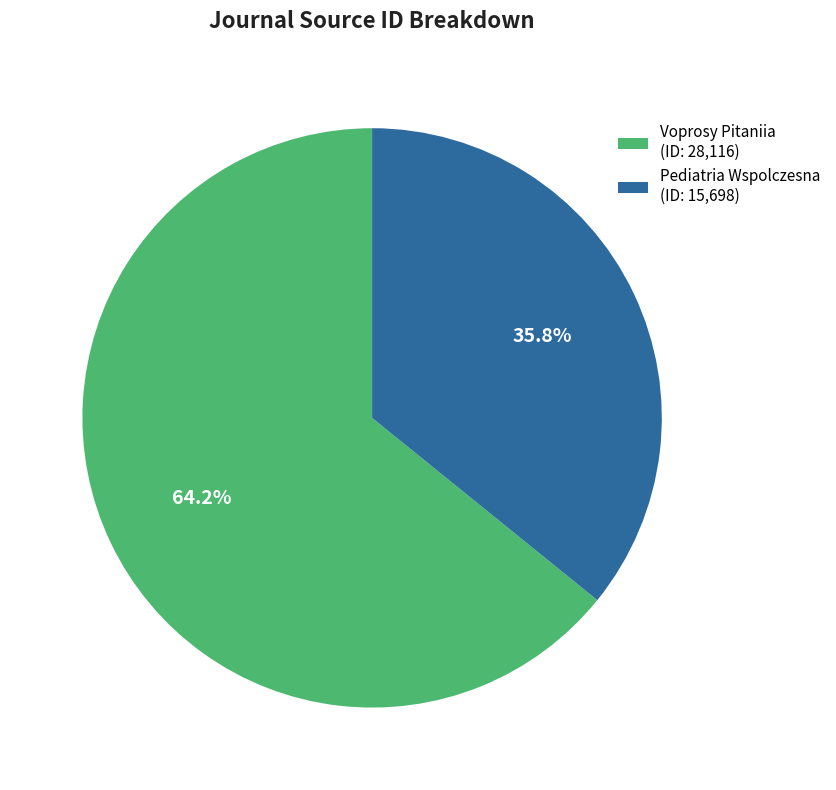

What is the majority slice?

Voprosy Pitaniia (Rank 2)